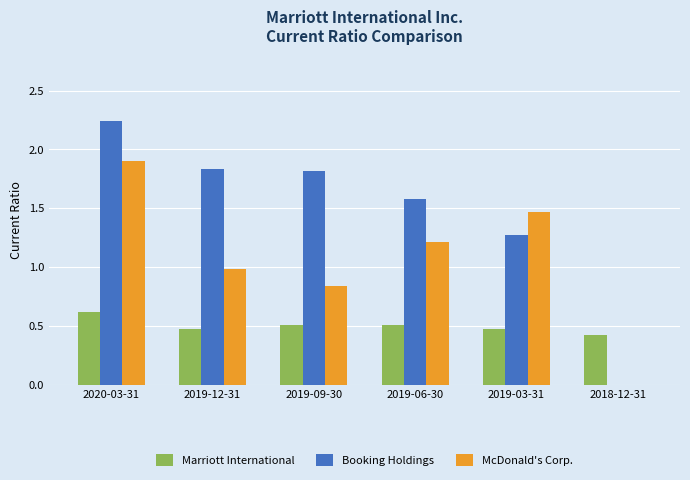

How many series are shown in this chart?

3